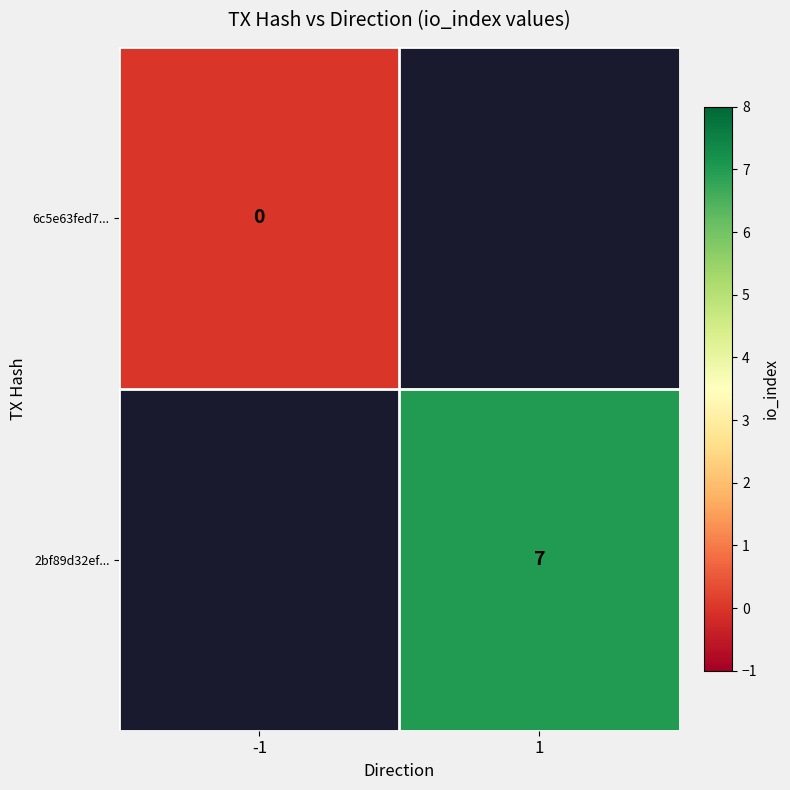

The 2bf89d32ef... series shows 7 at 1. True or false?

True